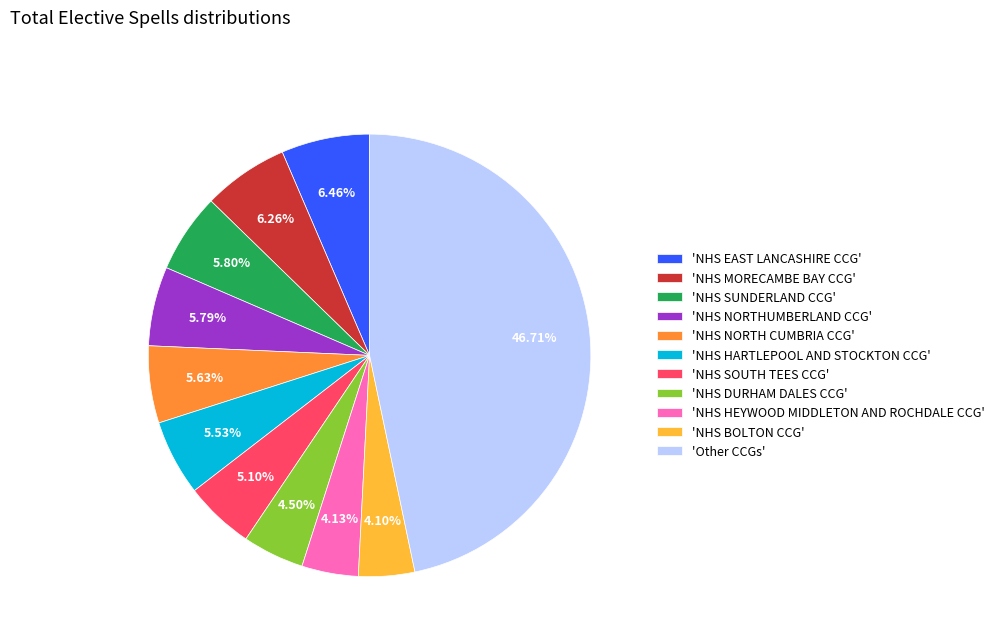

How many slices are in this pie chart?

11